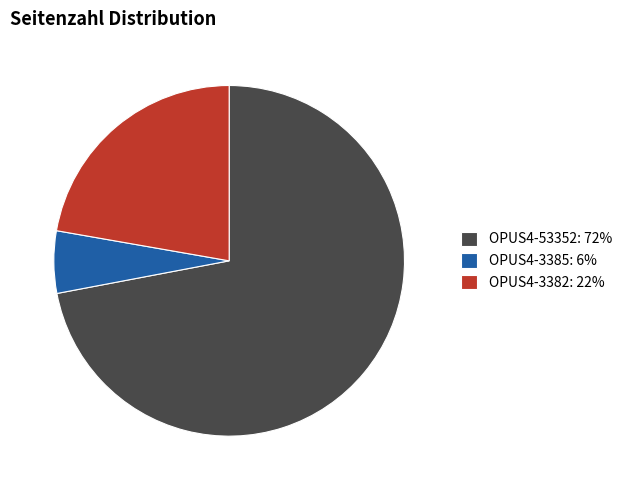

Combined, do OPUS4-3382: 22% and OPUS4-3385: 6% account for over 50%?

No